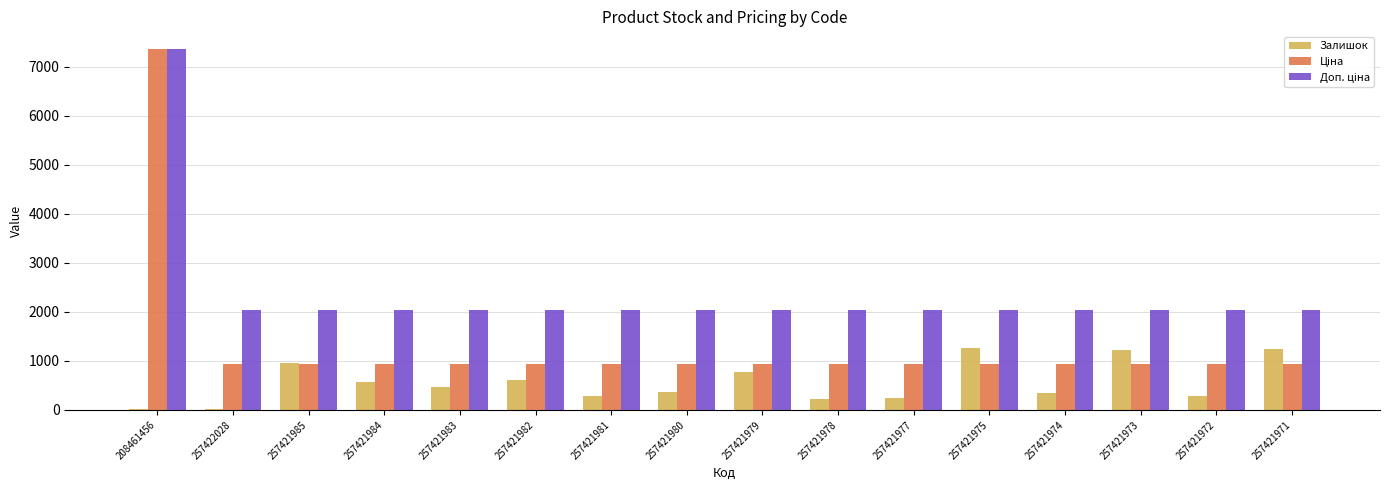

Which category has the highest value across all series?

208461456